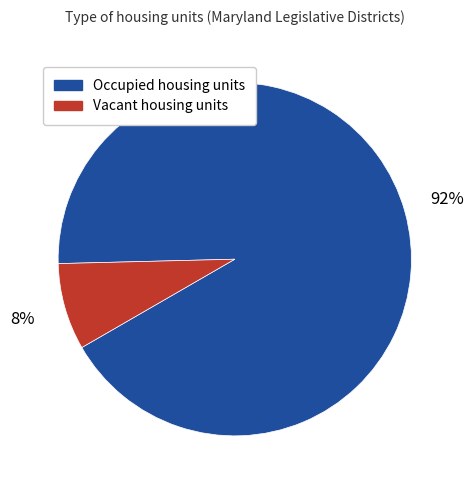

The Occupied housing units slice represents 81% of the pie. True or false?

False